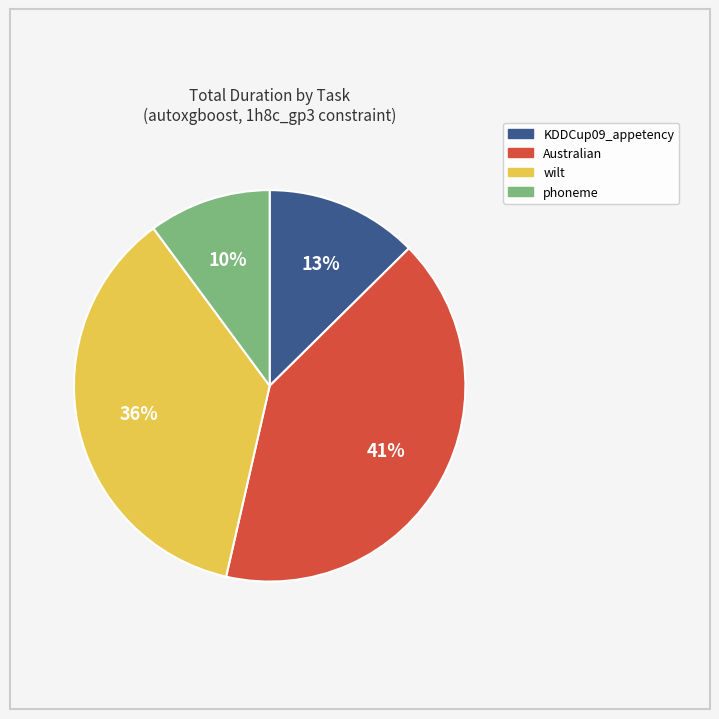

The wilt slice represents 50% of the pie. True or false?

False